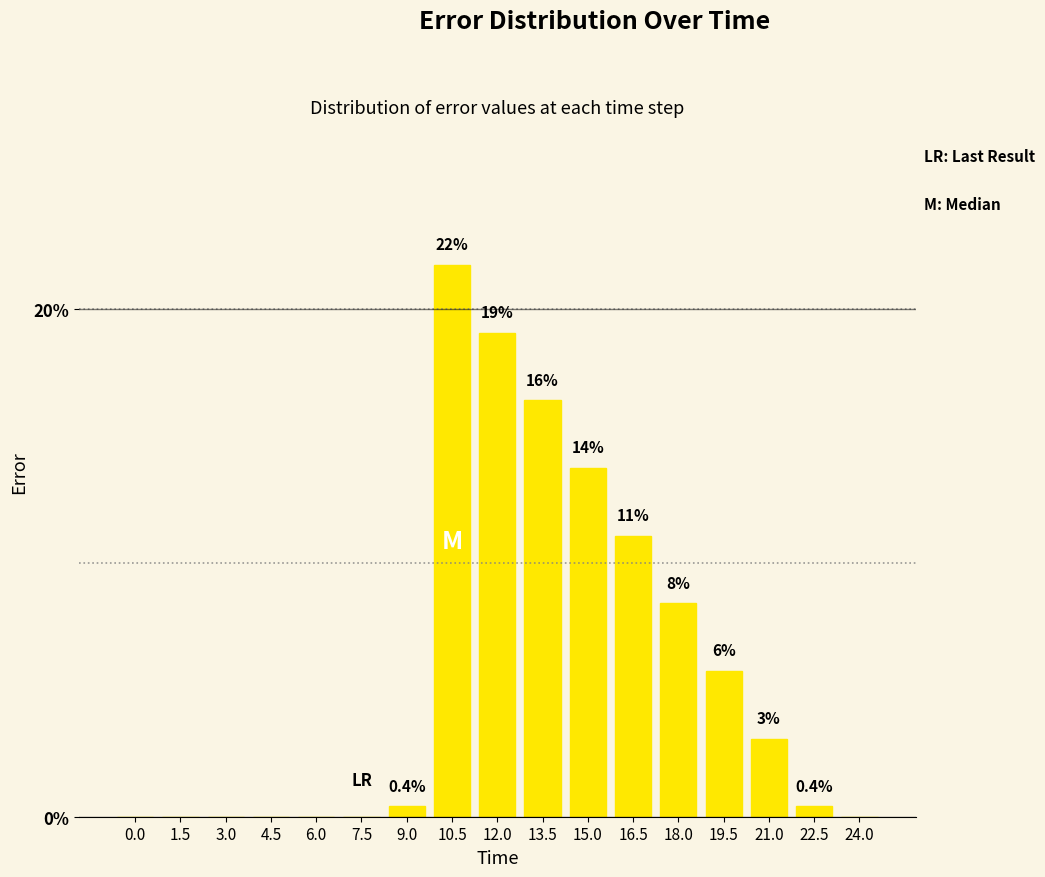

The chart shows a value of 30.3 at 12.0. True or false?

False